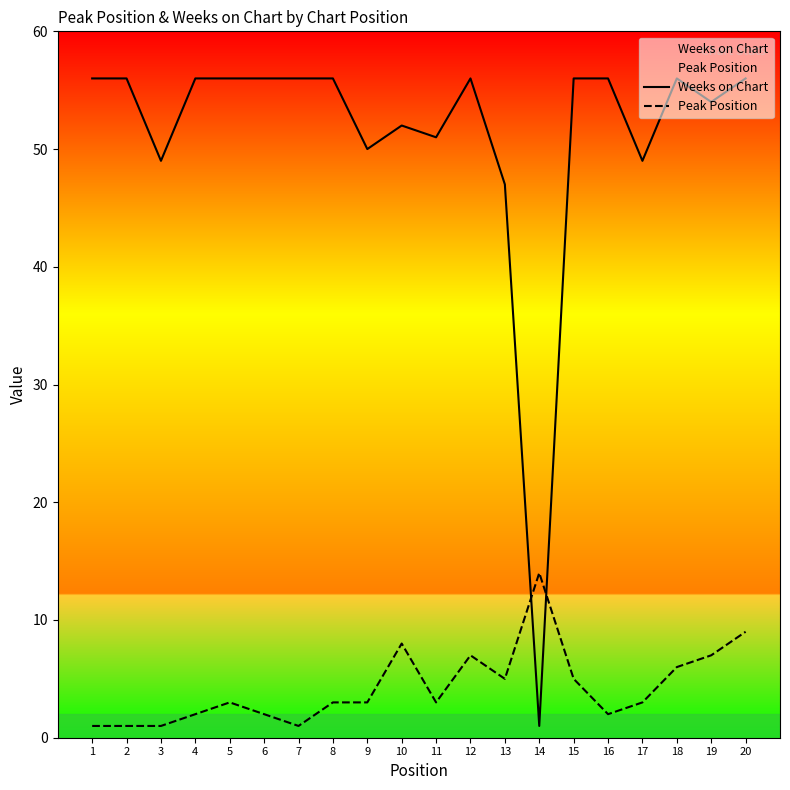

After their last crossing, which series has the higher values: Weeks on Chart or Peak Position?

Weeks on Chart